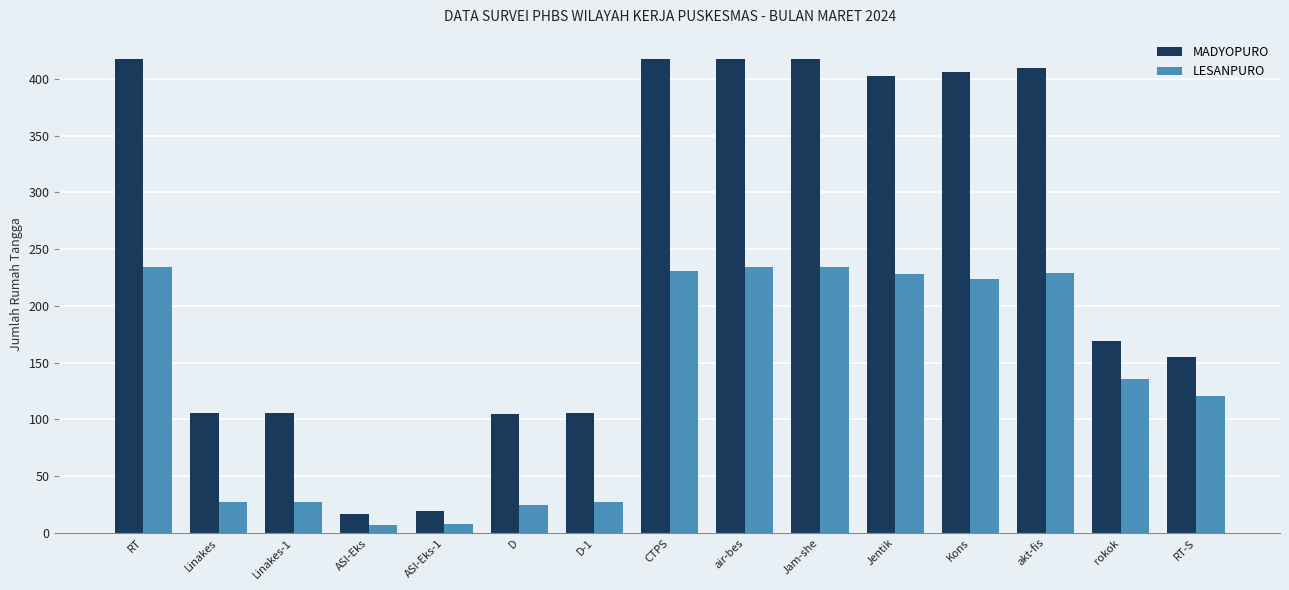

What is the greatest value displayed?

418